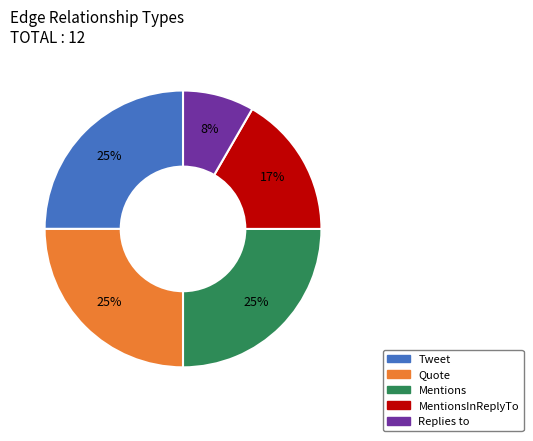

To the nearest percent, what is the difference between the largest and smallest slice percentages?

17%